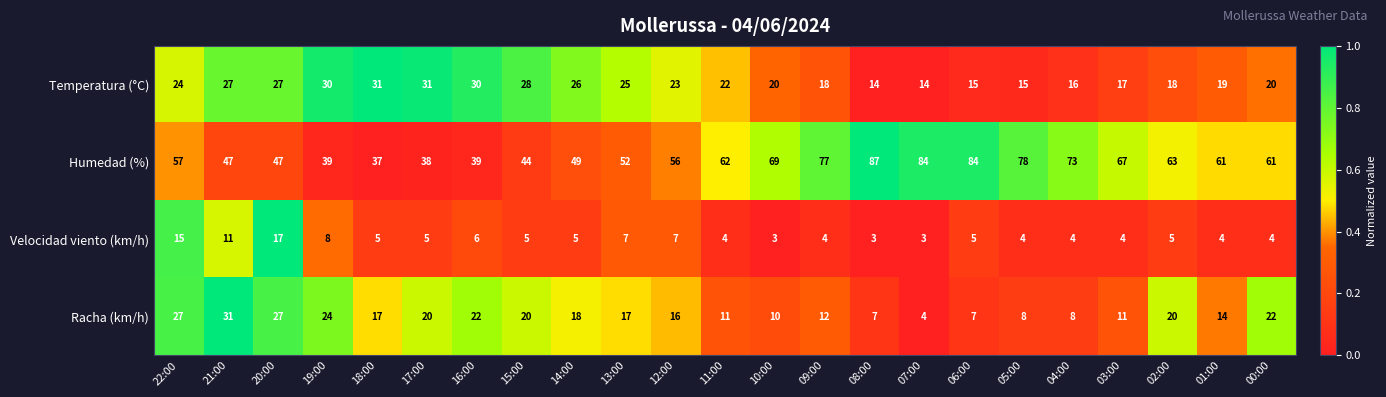

Which series changed the most between 09:00 and 08:00?

Humedad (%)